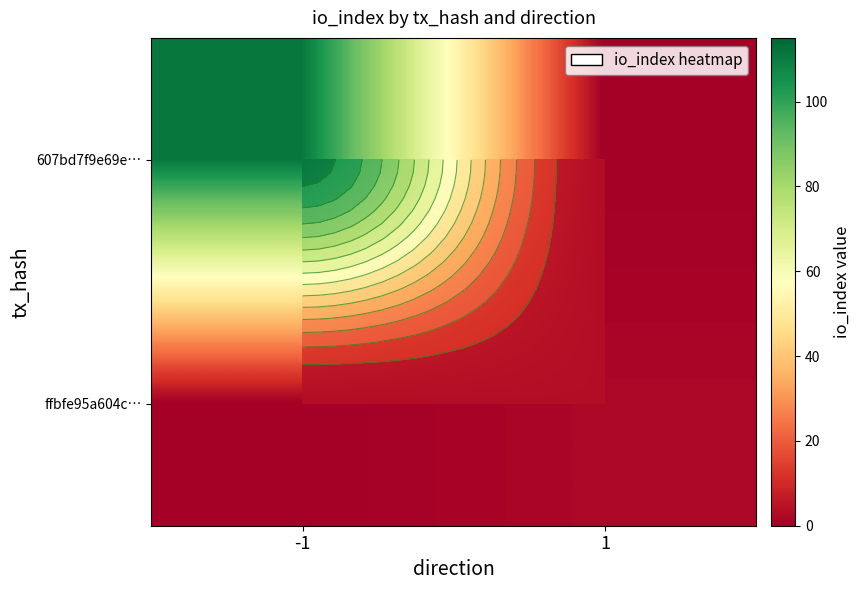

True or false: 607bd7f9e69e… has a value of 111 at -1.

True